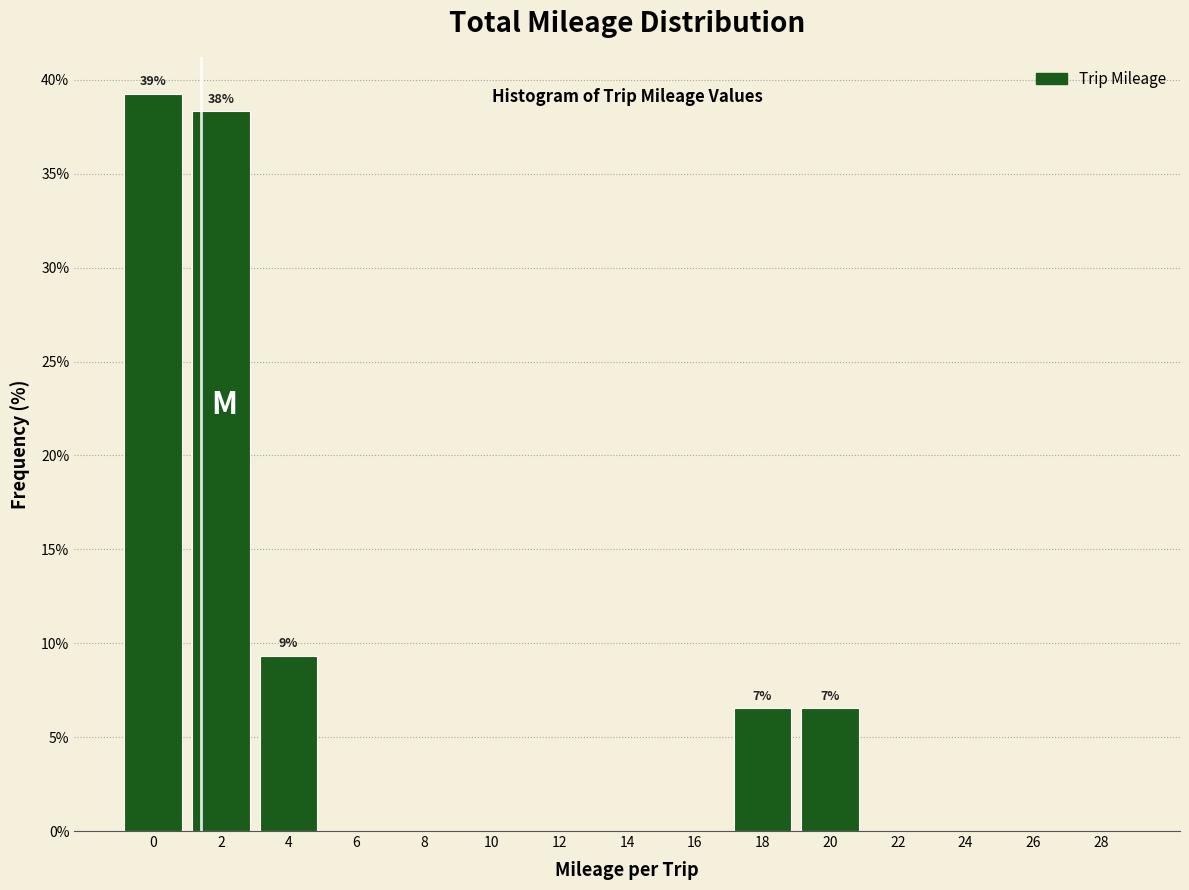

Reading left to right, extract all data points from this chart.

0=39.3	2=38.3	4=9.3	6=0.0	8=0.0	10=0.0	12=0.0	14=0.0	16=0.0	18=6.5	20=6.5	22=0.0	24=0.0	26=0.0	28=0.0